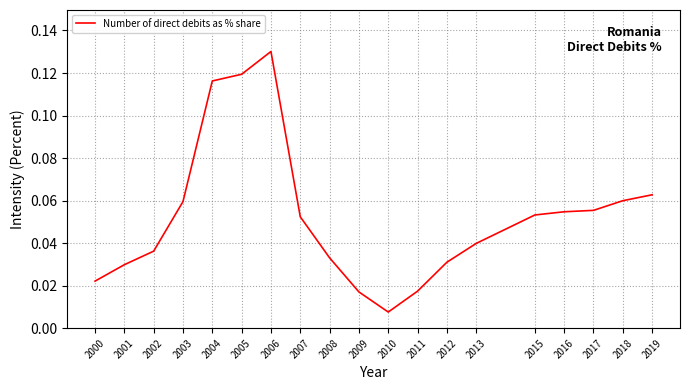

Which label corresponds to the smallest value in the chart?

2010